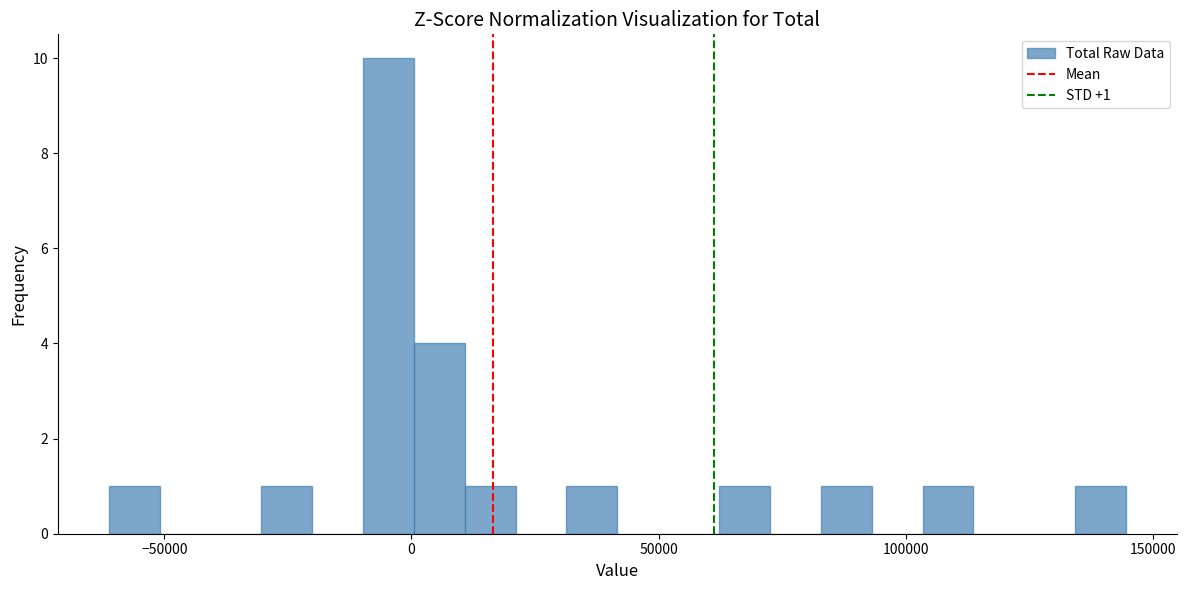

Around what value on the x-axis is the tallest bar? Give the approximate position of its centre, as read against the axis.

-5000